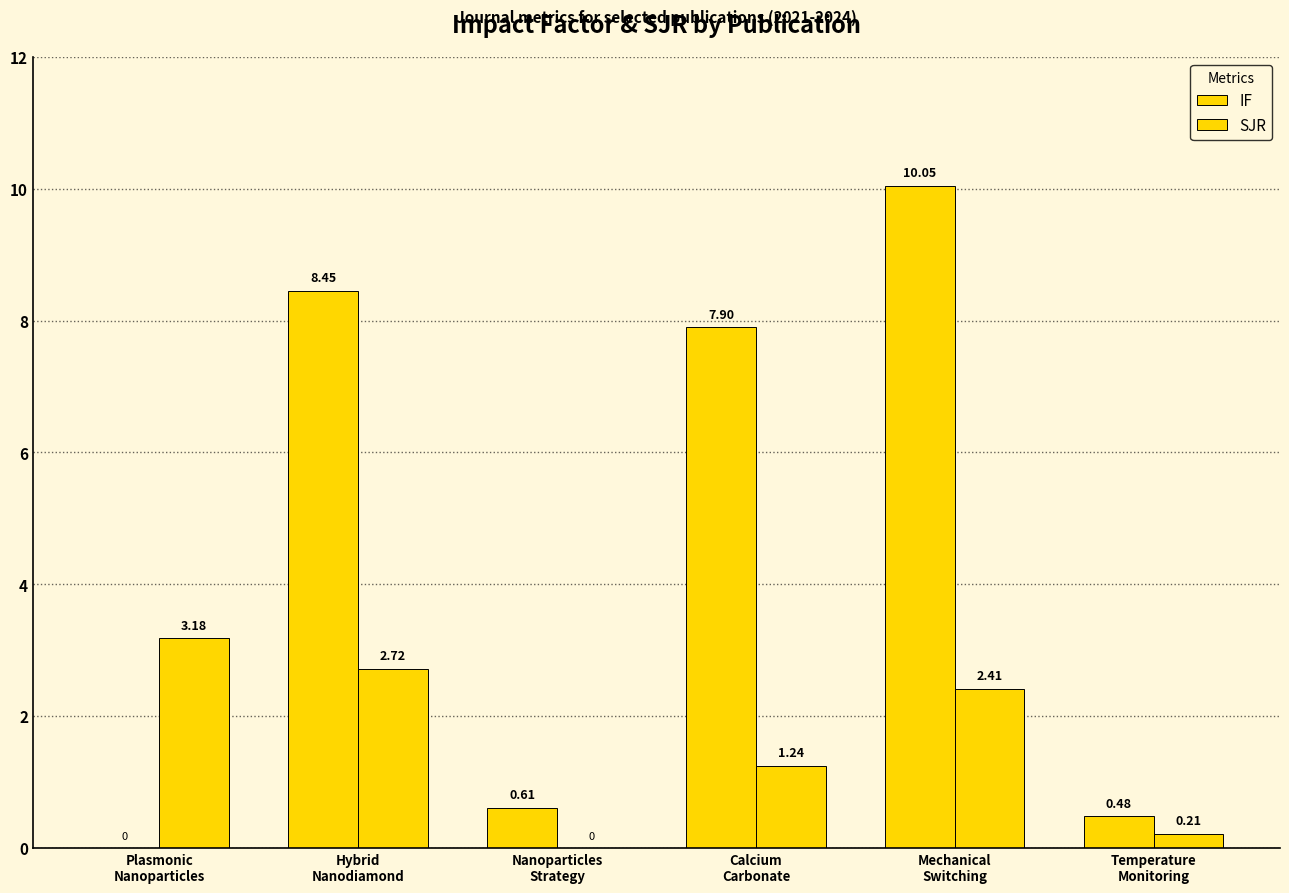

How many groups of bars are there?

6